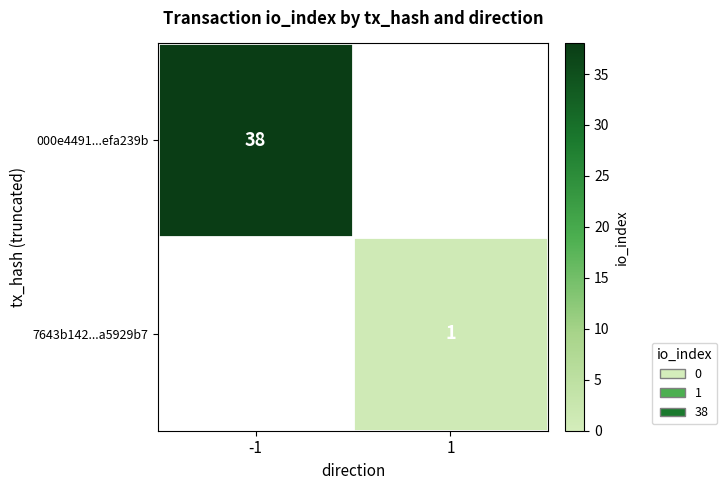

The 7643b142...a5929b7 series shows 1 at 1. True or false?

True